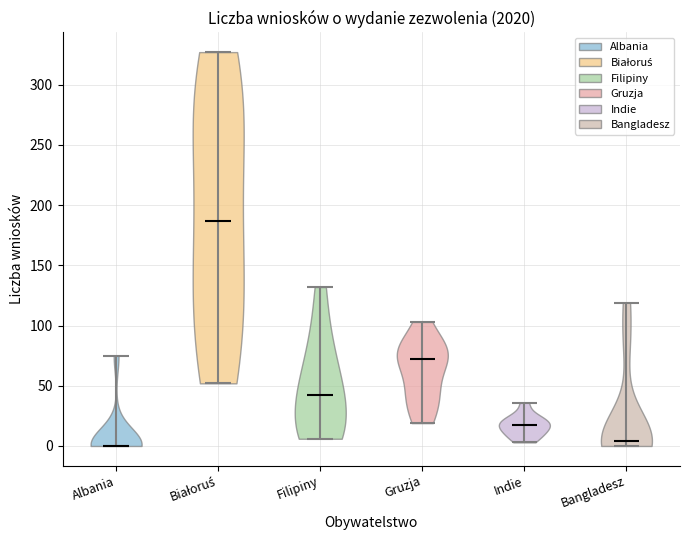

Reading left to right, read every violin against the y-axis: where its median line is, and the lowest and highest points it reaches. The values are not printed on the chart, so give them approximately, as read against the axis.

Albania: median line 0, lowest point 0, highest point 75
Białoruś: median line 185, lowest point 50, highest point 325
Filipiny: median line 40, lowest point 5, highest point 130
Gruzja: median line 75, lowest point 20, highest point 105
Indie: median line 20, lowest point 5, highest point 35
Bangladesz: median line 5, lowest point 0, highest point 120